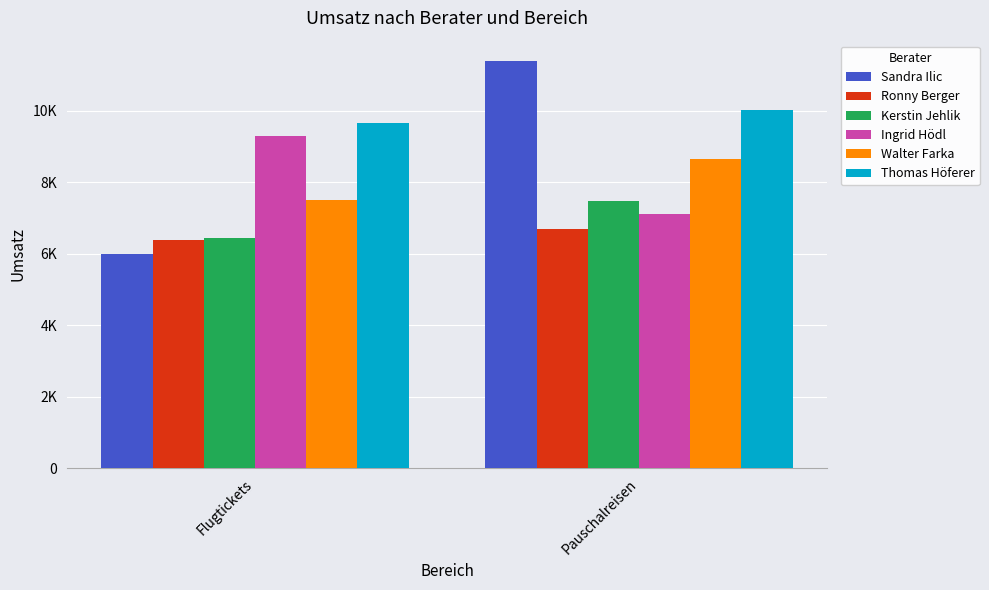

Rank the series at Pauschalreisen from lowest to highest value.

Ronny Berger, Ingrid Hödl, Kerstin Jehlik, Walter Farka, Thomas Höferer, Sandra Ilic